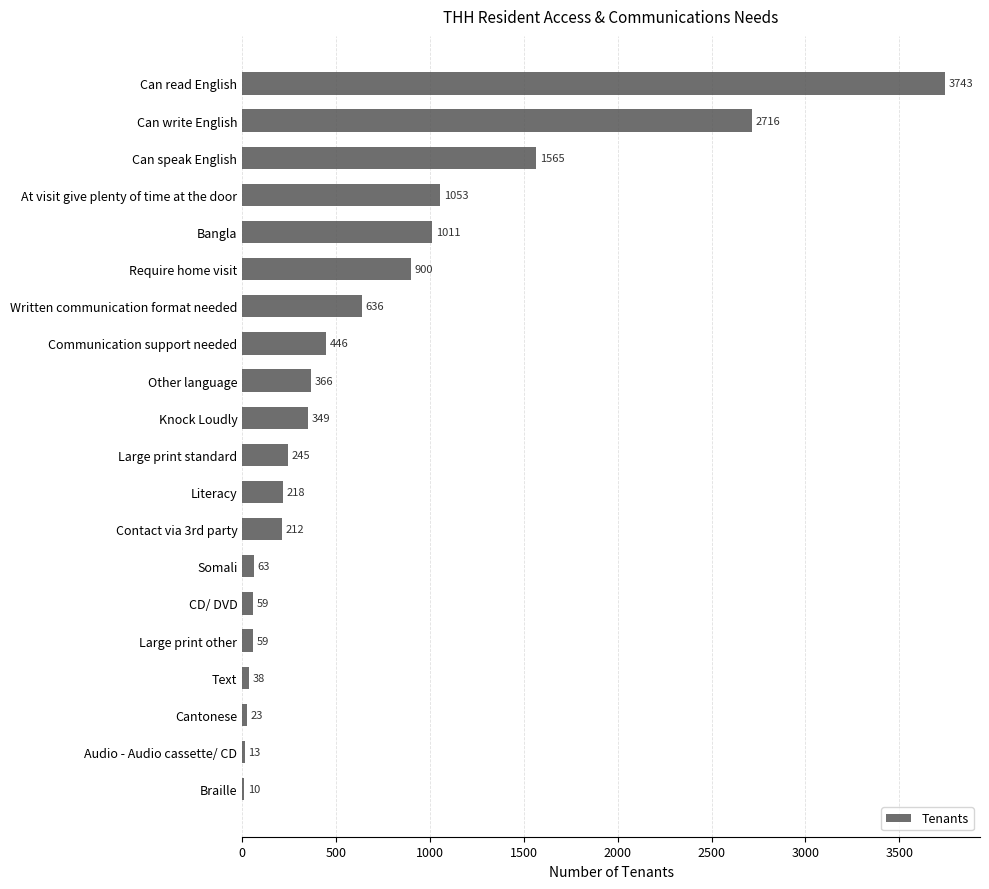

Where is the data nearest to the value 1876?

Can speak English